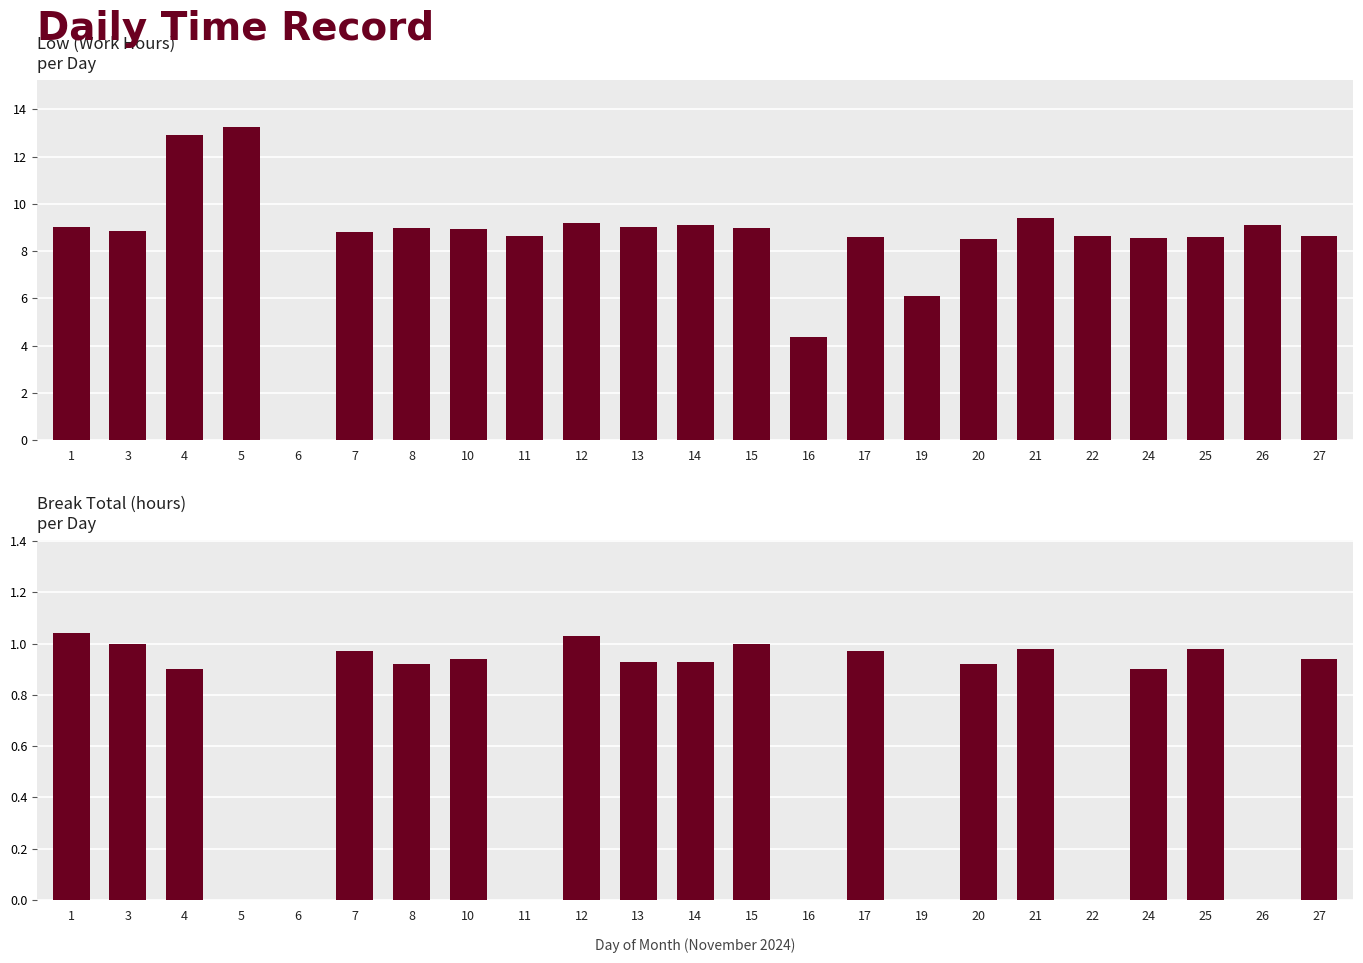

Rank the series by their average value, from highest to lowest.

Low (Work Hours), Break Total